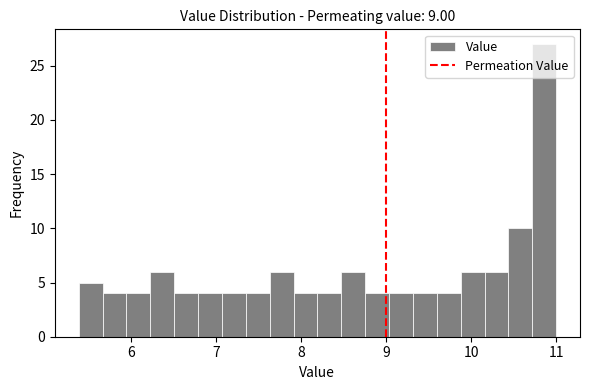

Around what value on the x-axis is the tallest bar? Give the approximate position of its centre, as read against the axis.

10.9